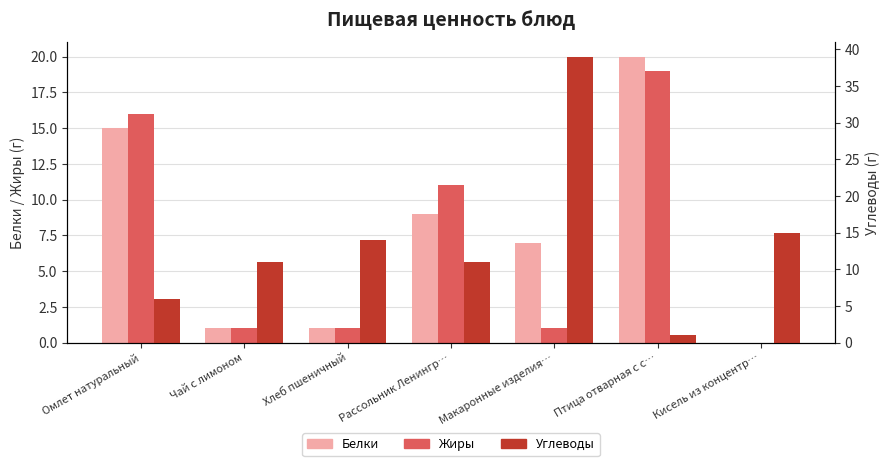

At which label is Белки closest to 10?

Рассольник Ленингр…